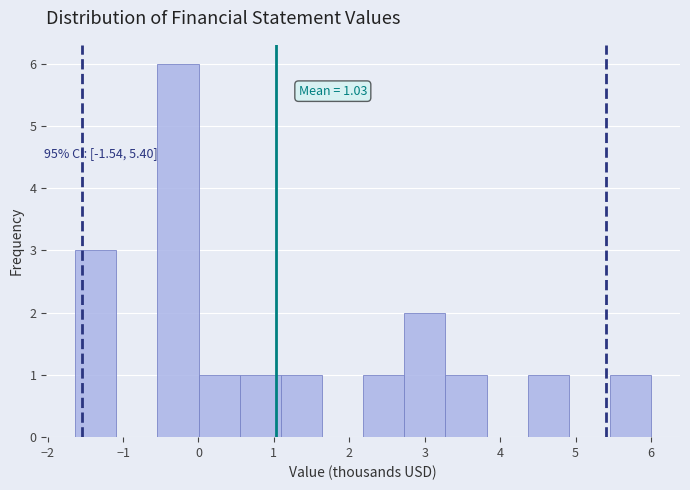

Which range on the x-axis has the tallest bar?

-0.5 to 0.0